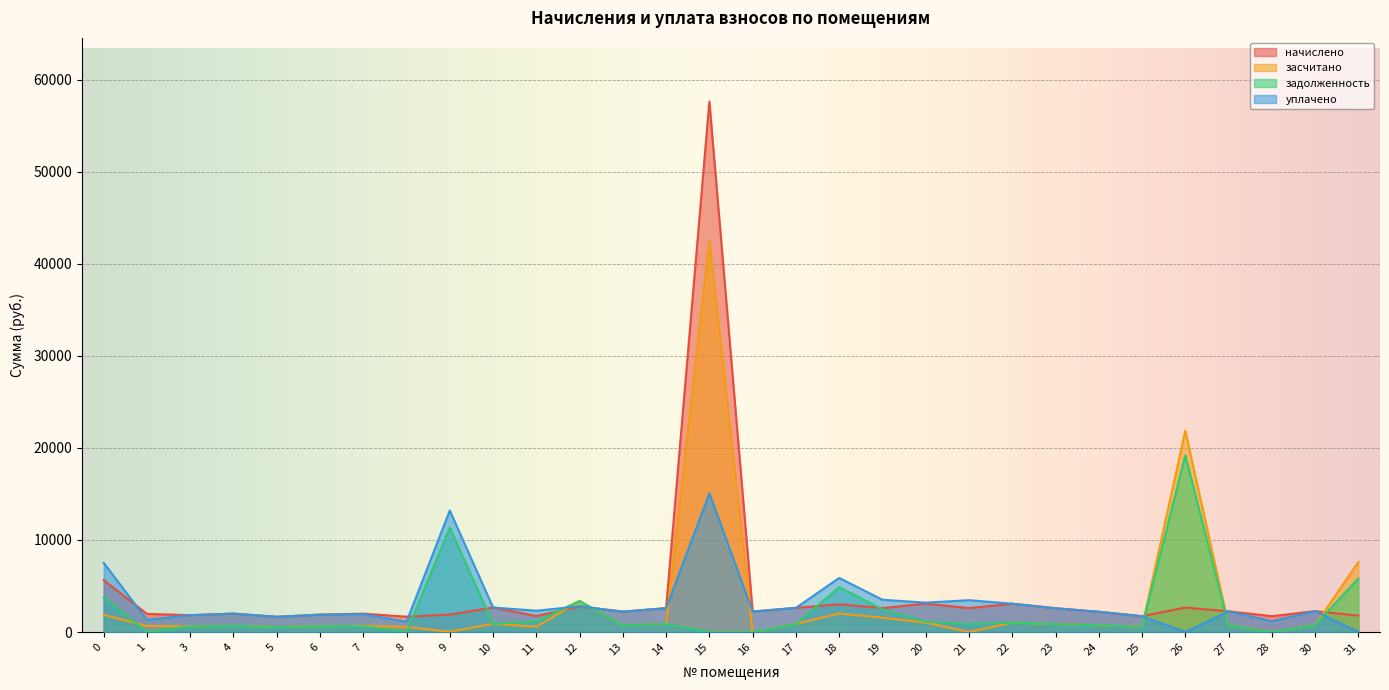

What are all the series names shown in the legend?

начислено, засчитано, задолженность, уплачено